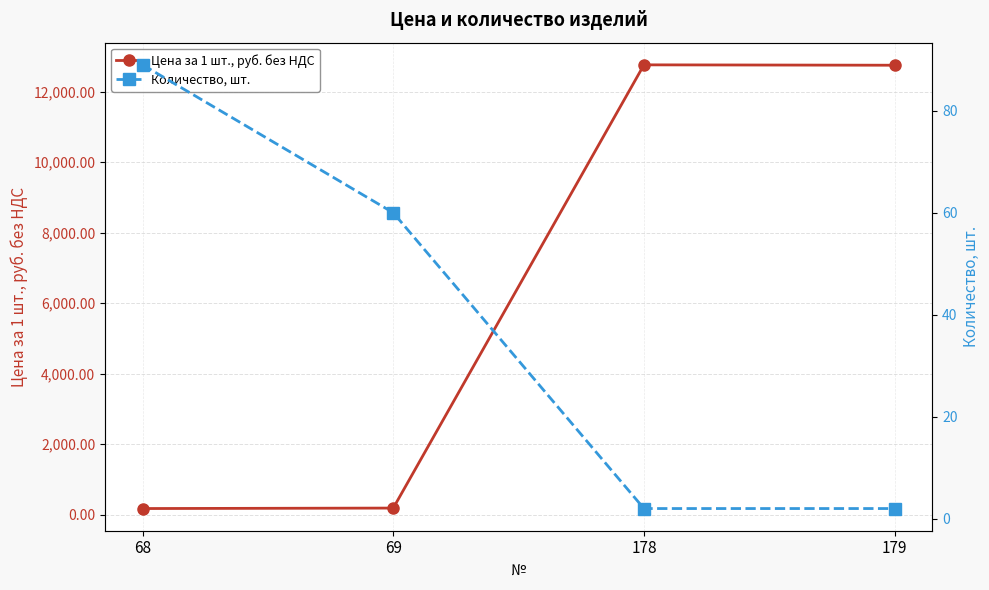

Is it true that Цена за 1 шт., руб. без НДС equals 19181.1 at 179?

False